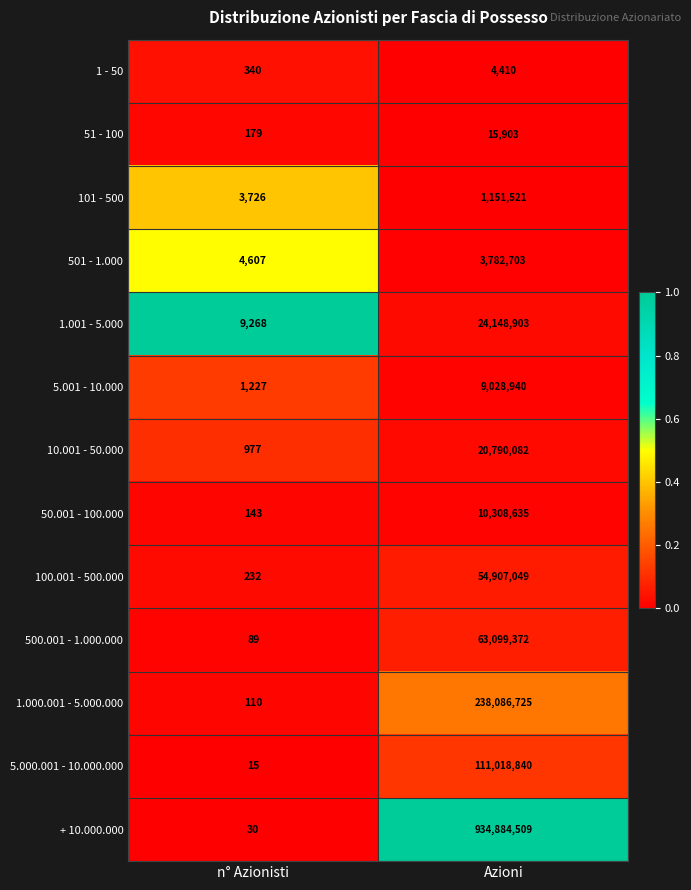

What is the greatest value displayed?

934884509